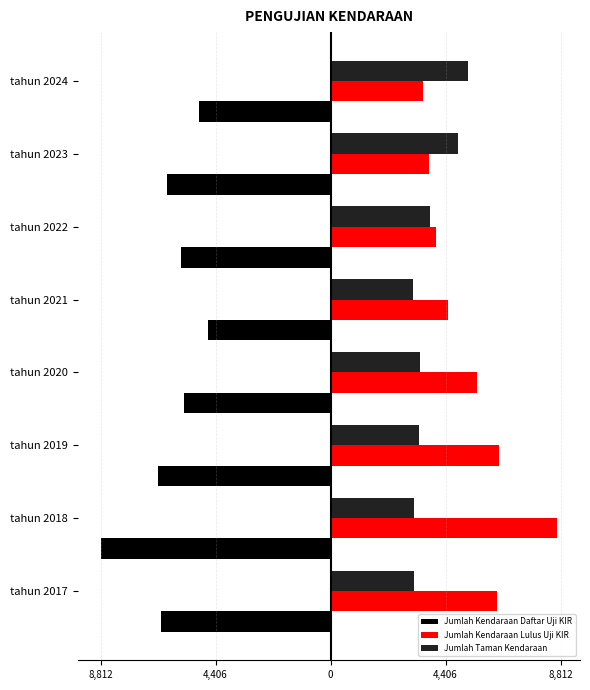

What is the value of the Jumlah Kendaraan Daftar Uji KIR bar at the 8th from the left?

-5049